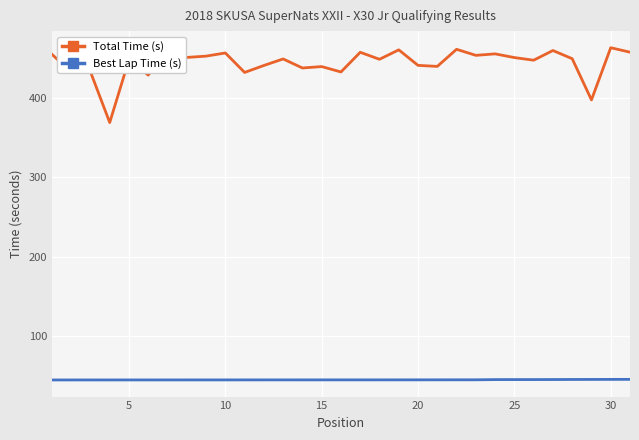

What is the maximum value shown in the chart?

462.8